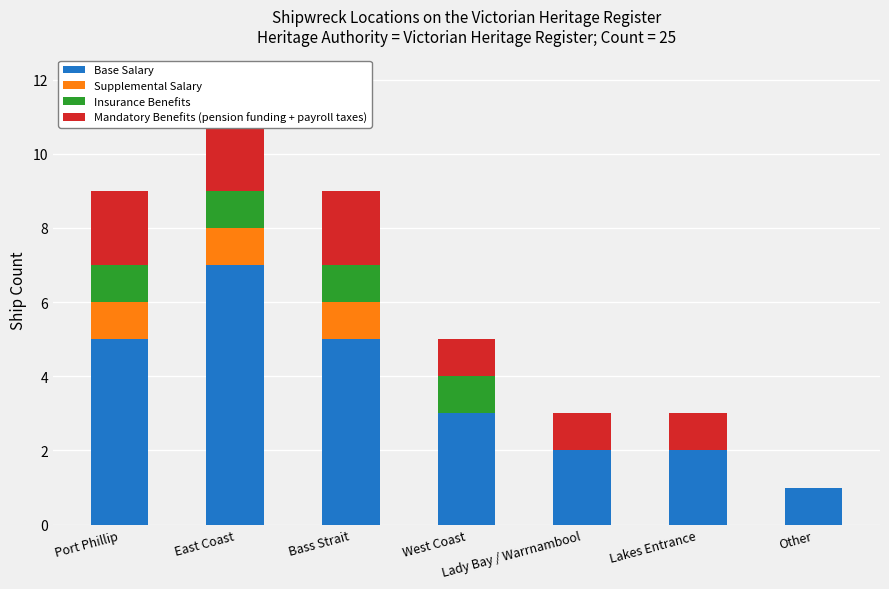

What is the sum of the Mandatory Benefits (pension funding + payroll taxes) values at Bass Strait and West Coast?

3